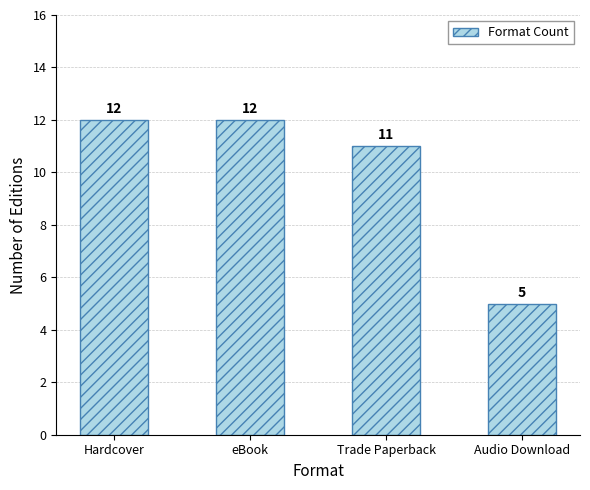

What is the greatest value displayed?

12